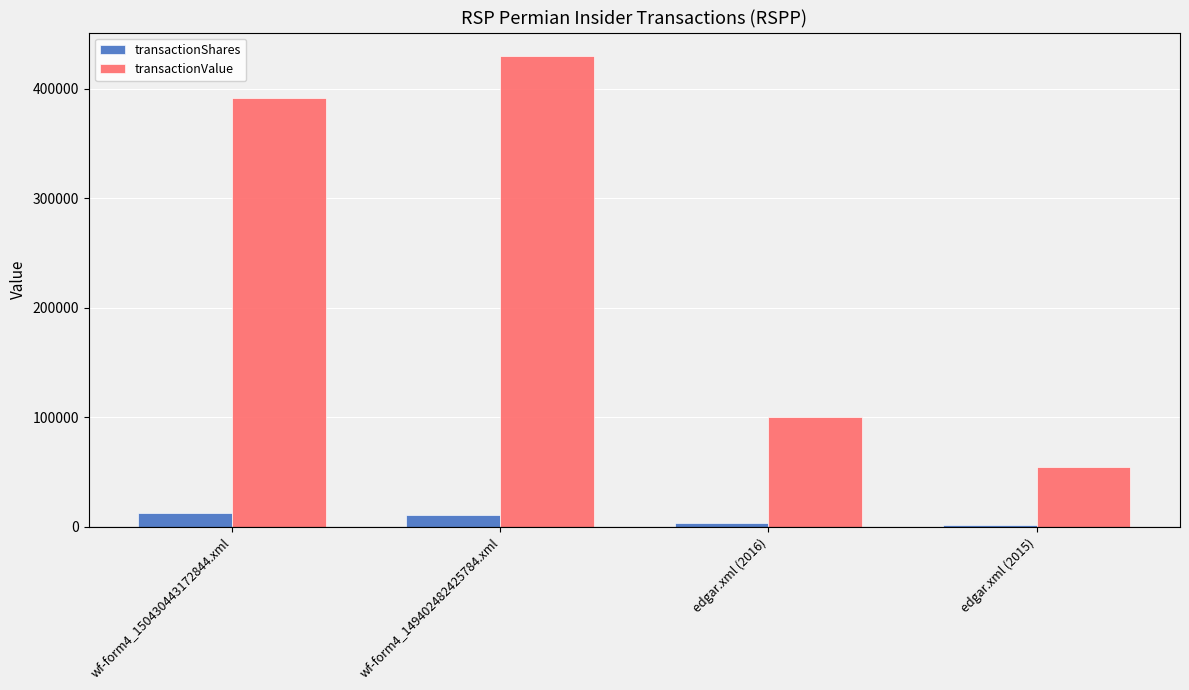

Read the transactionValue value at wf-form4_149402482425784.xml.

429880